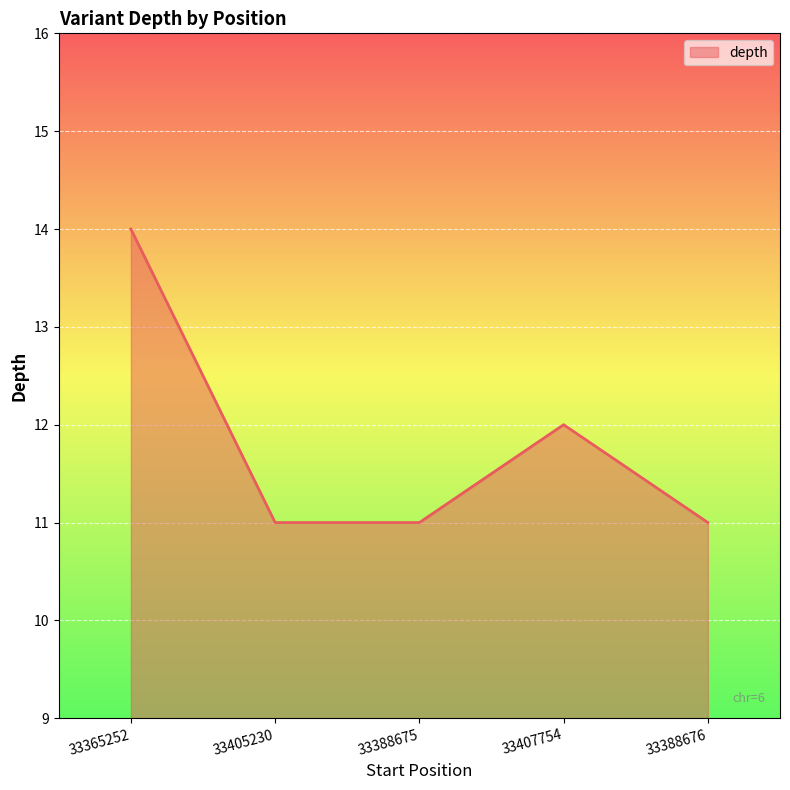

Which has a higher value, 33388675 or 33407754?

33407754